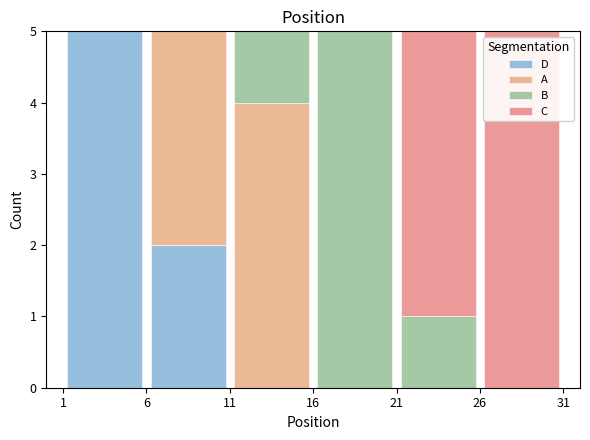

Reading left to right, transcribe this chart: for each stacked bar, give the range it covers on the x-axis and its total height. The values are not printed on the chart, so give them approximately, as read against the axis.

1 to 6: 5
6 to 11: 5
11 to 16: 5
16 to 21: 5
21 to 26: 5
26 to 31: 5